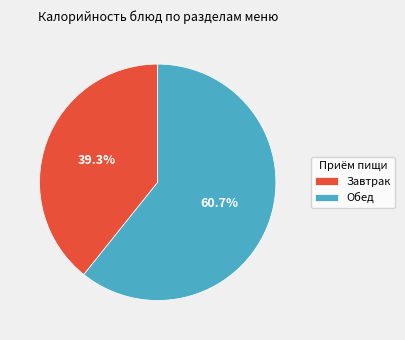

How much of the chart is everything except Обед?

39.3%